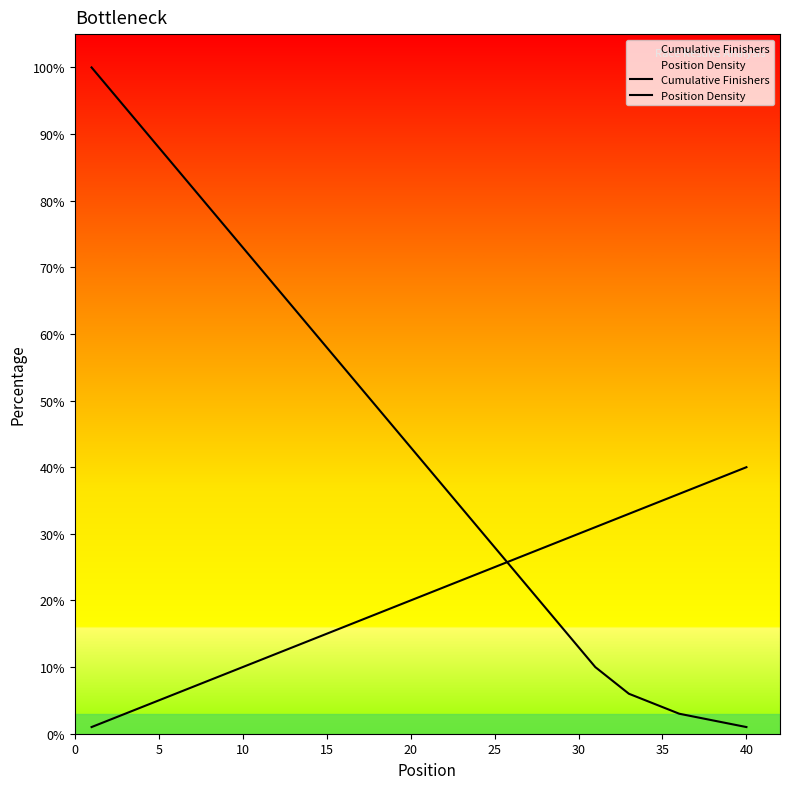

What is the difference between the maximum and minimum values in the Position Density series?

99.0